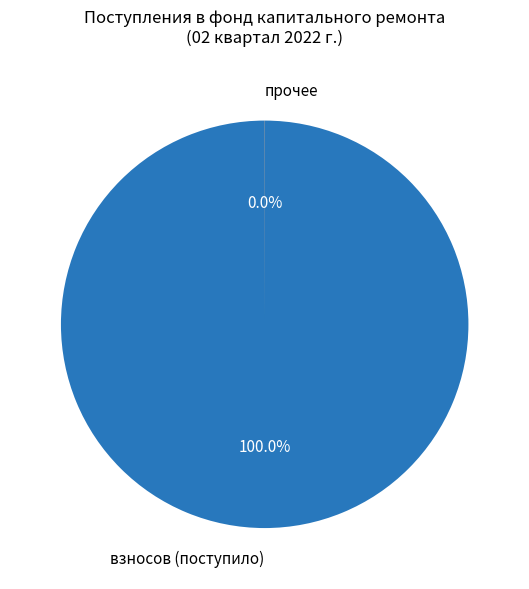

Which category has the biggest portion of the pie?

взносов (поступило)